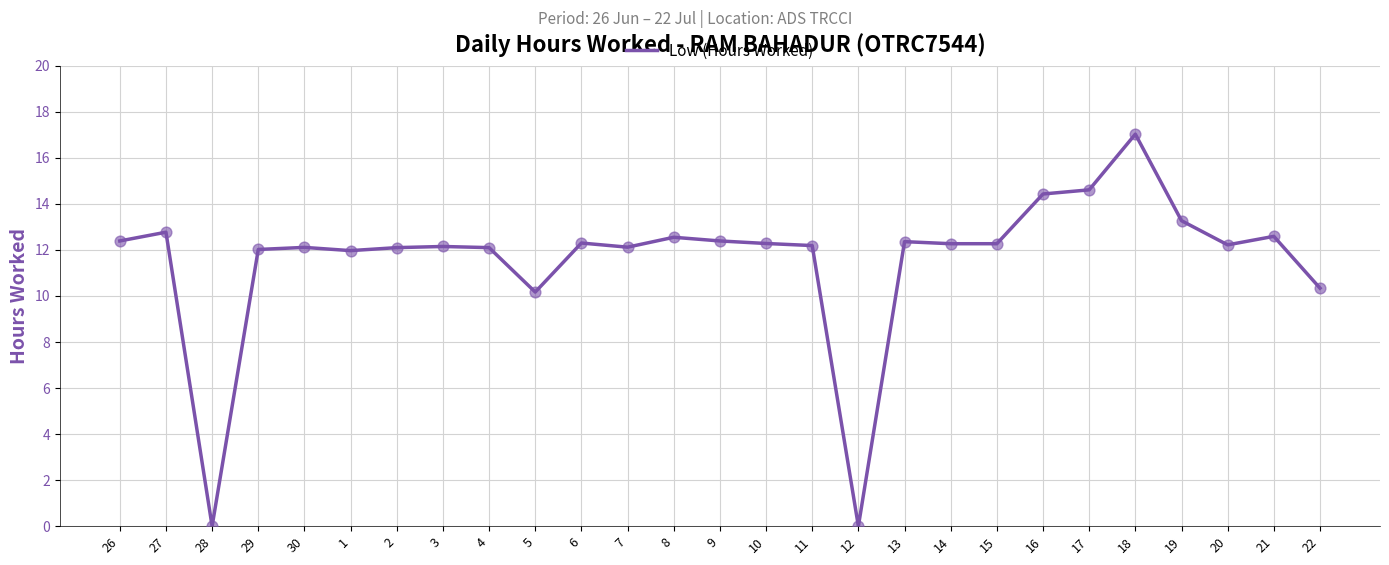

Between 27 and 5, which is larger?

27